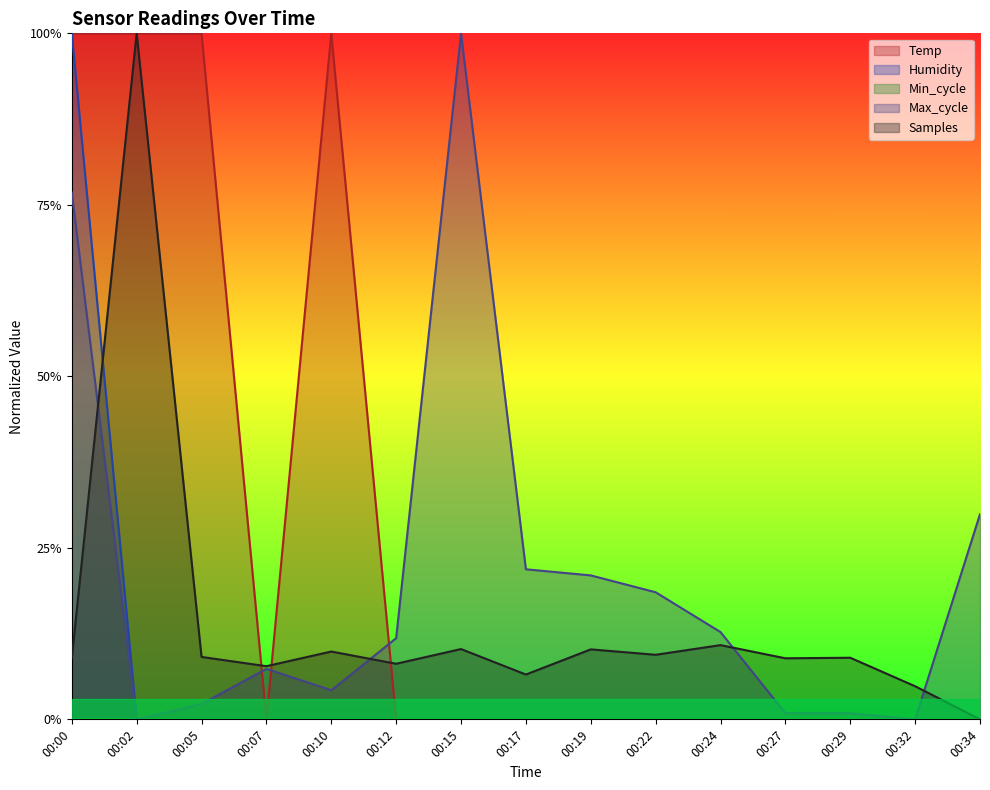

True or false: Temp and Humidity intersect in this chart.

False